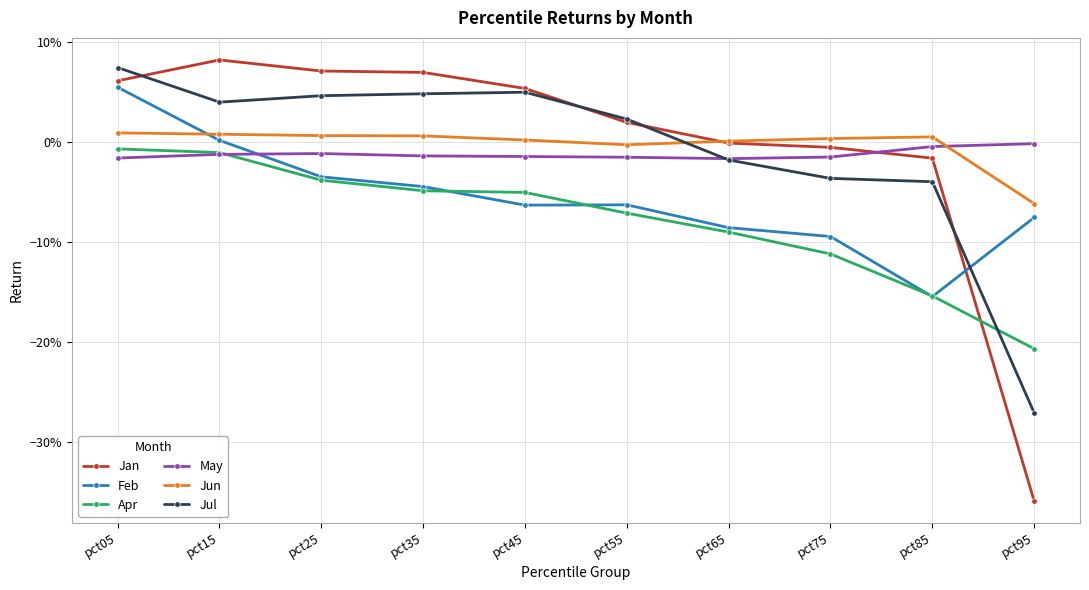

What are all the series names shown in the legend?

Jan, Feb, Apr, May, Jun, Jul